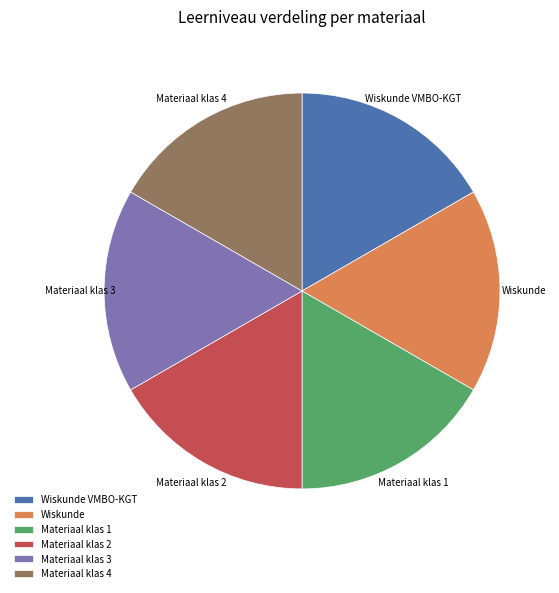

The Materiaal klas 3 slice represents 17% of the pie. True or false?

True